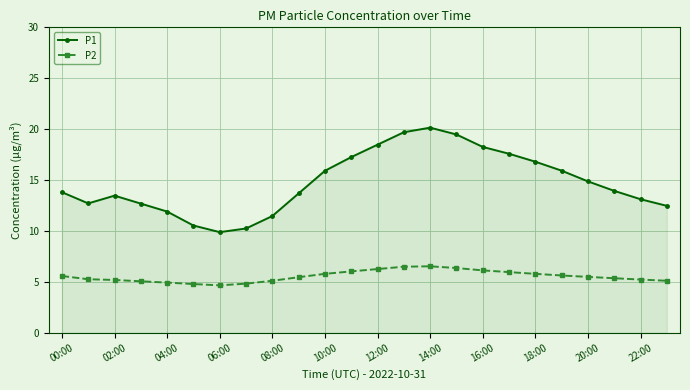

What is the value of the P1 point at the 8th from the left?

10.2